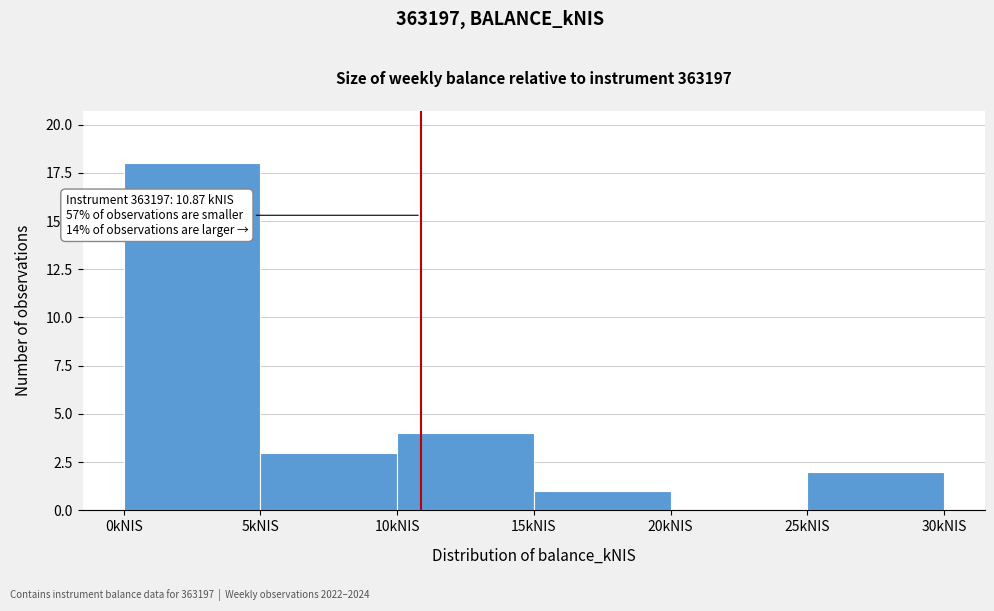

Which range on the x-axis has the tallest bar?

0 to 5